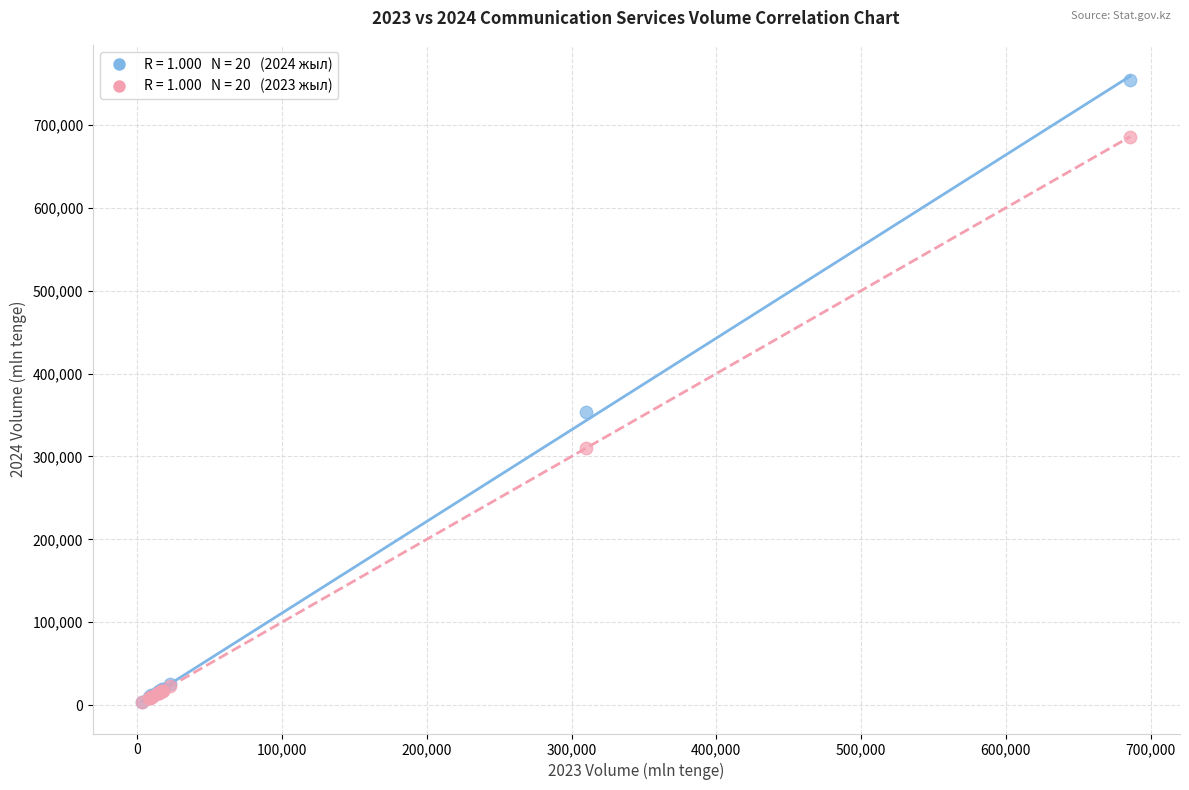

Across all series, what Y value is closest to 378851?

353496.0